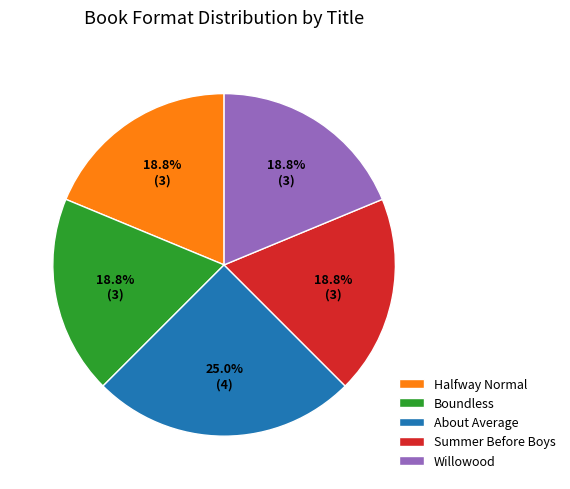

Is it true that Willowood is 26% of the pie?

False